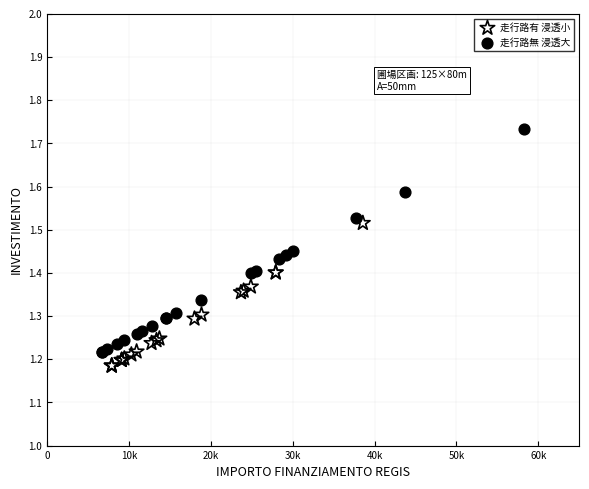

Which series reaches the maximum Y coordinate?

走行路無 浸透大